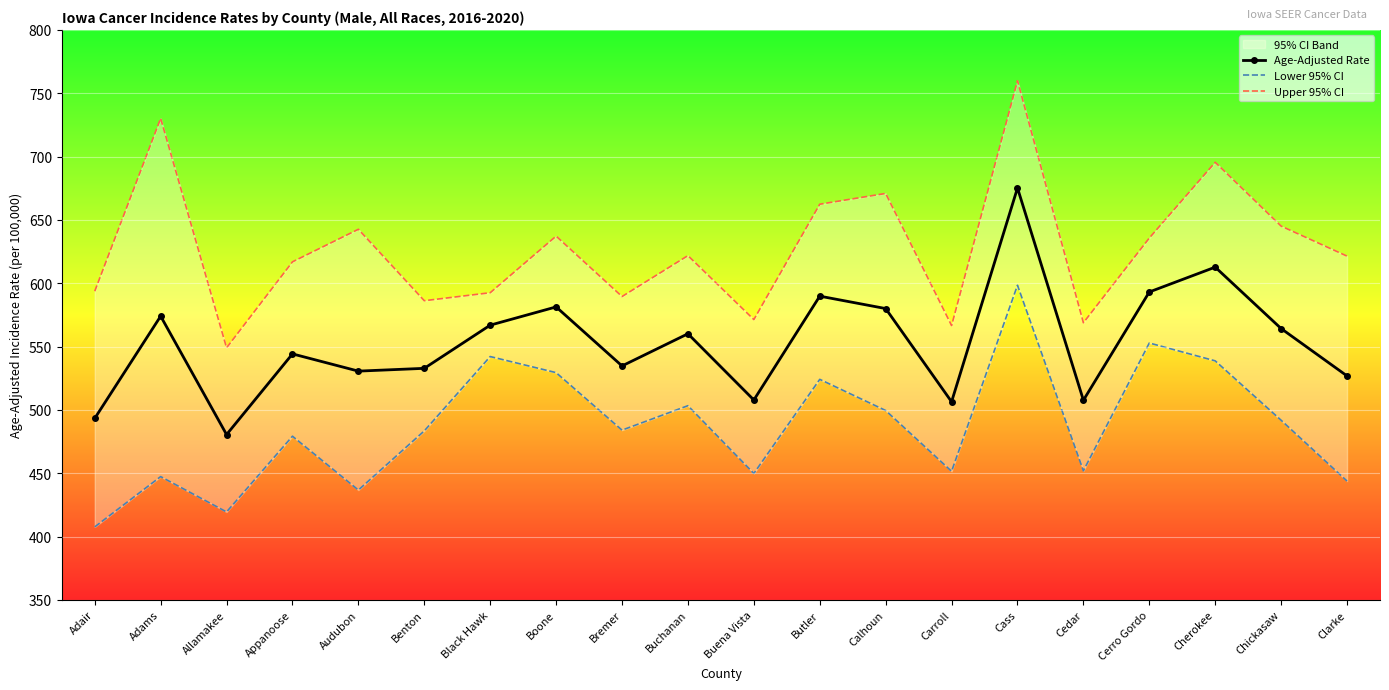

What is the value of the Lower 95% CI point at the 3rd from the left?

419.4